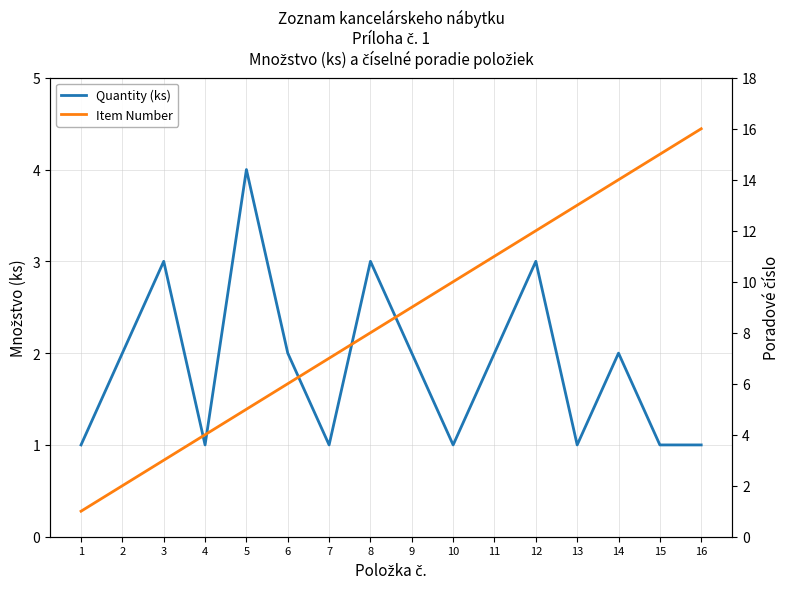

How many lines are shown in the chart?

2